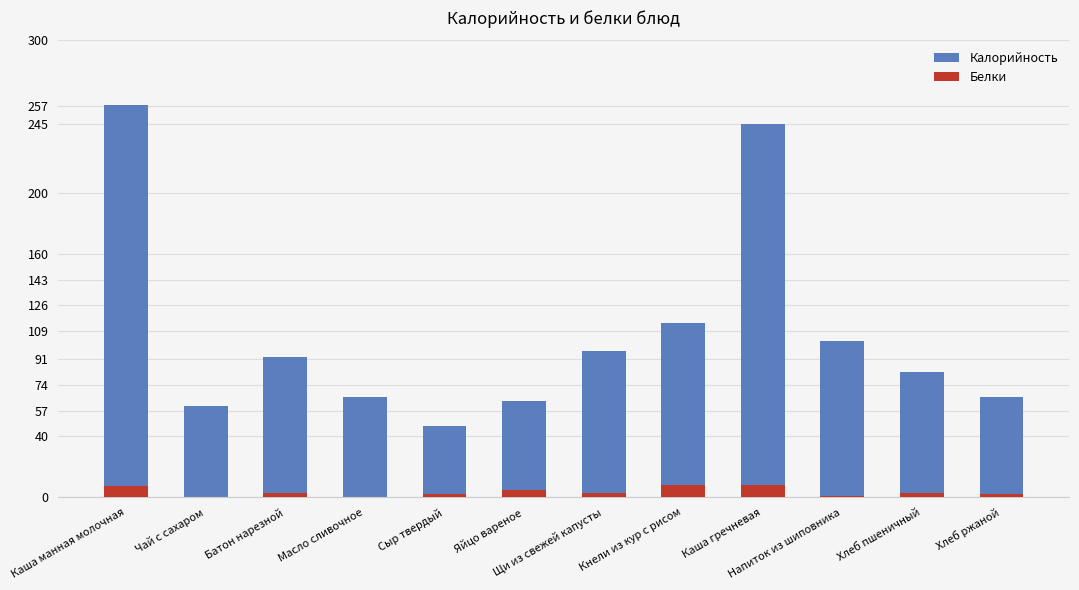

Does the chart contain any negative values?

No